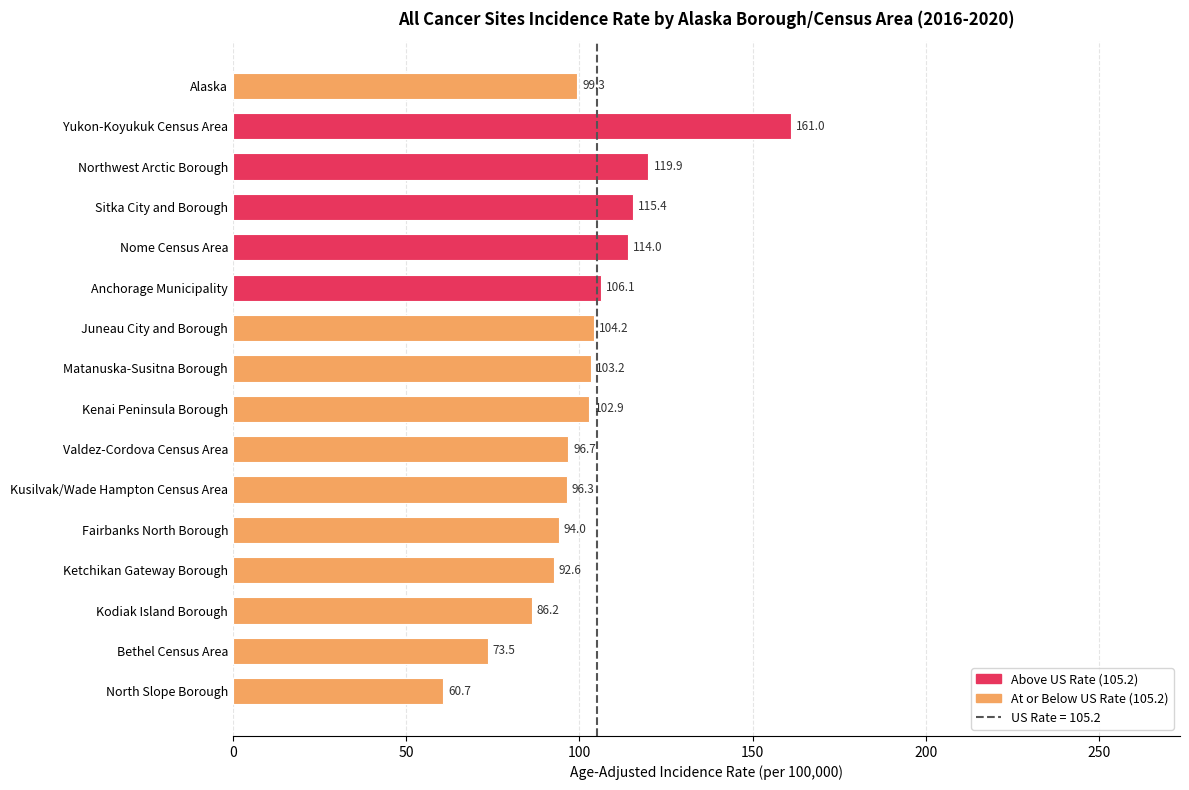

How many series are shown in this chart?

1